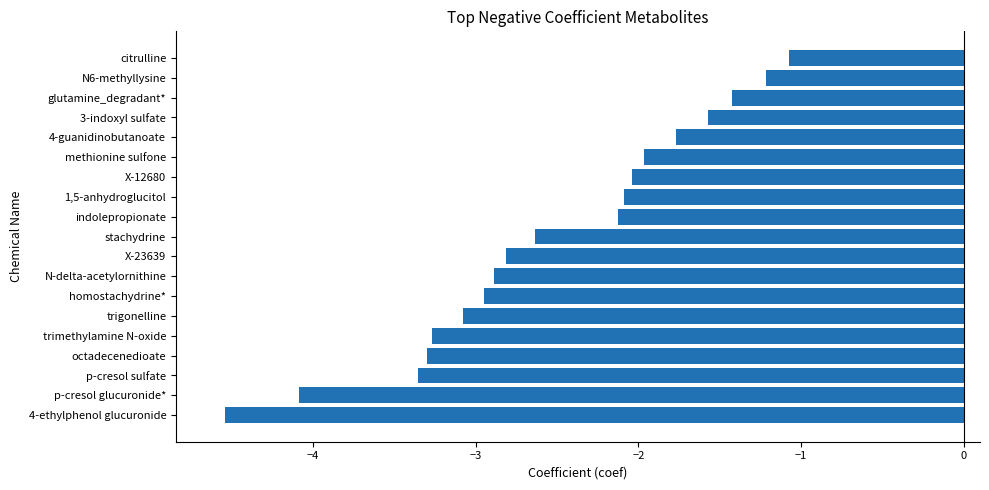

What is the sum of the values at trimethylamine N-oxide and indolepropionate?

-5.4